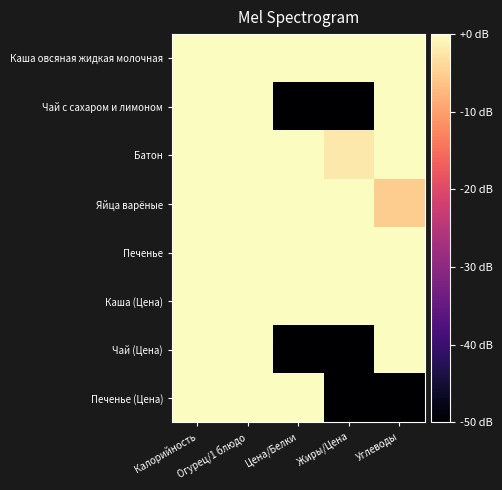

What is the total value across all series at Жиры/Цена?

-152.2